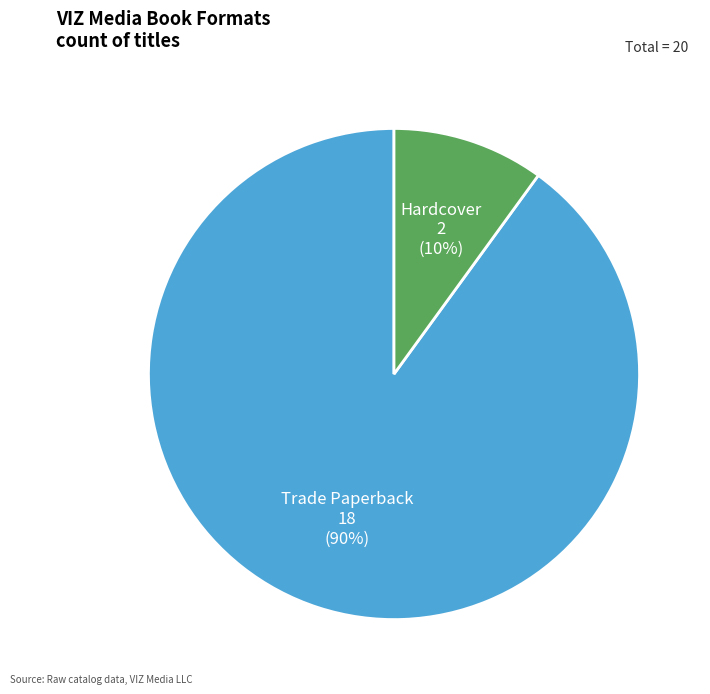

To the nearest percent, what is the difference between the largest and smallest slice percentages?

80%